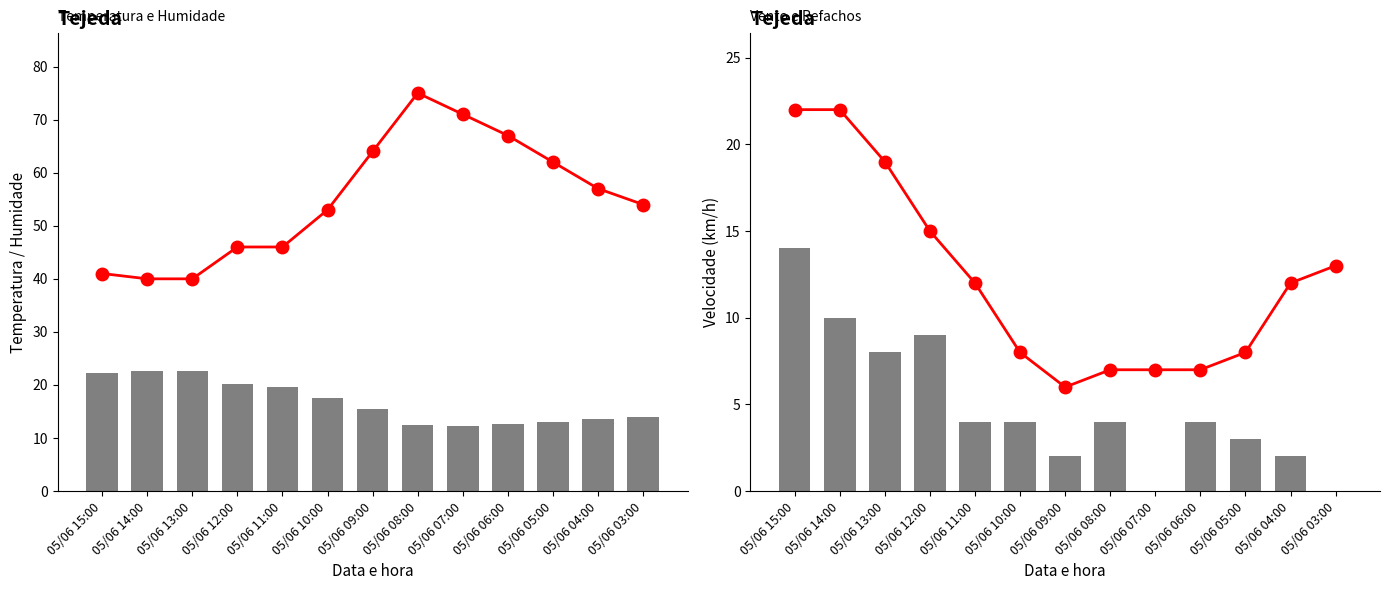

How many values in the Temperatura (°C) series exceed 15?

7